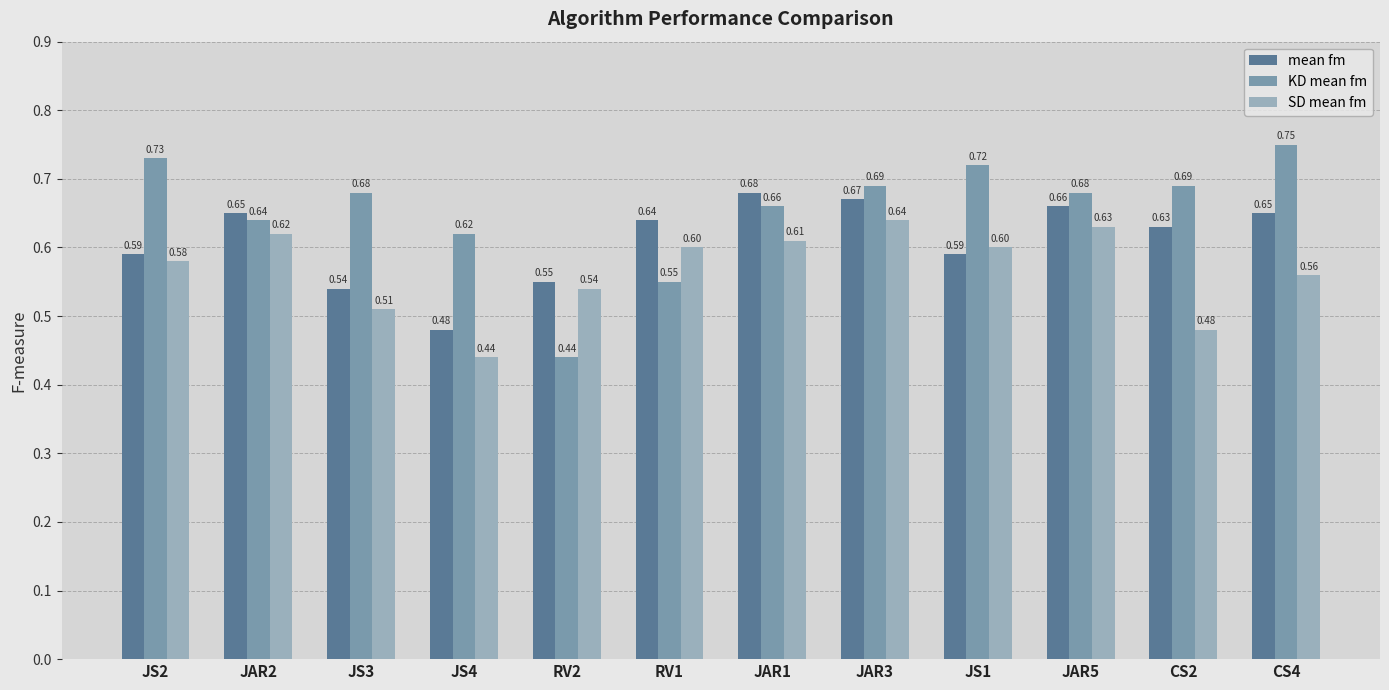

Which category has the highest value in the KD mean fm series?

CS4